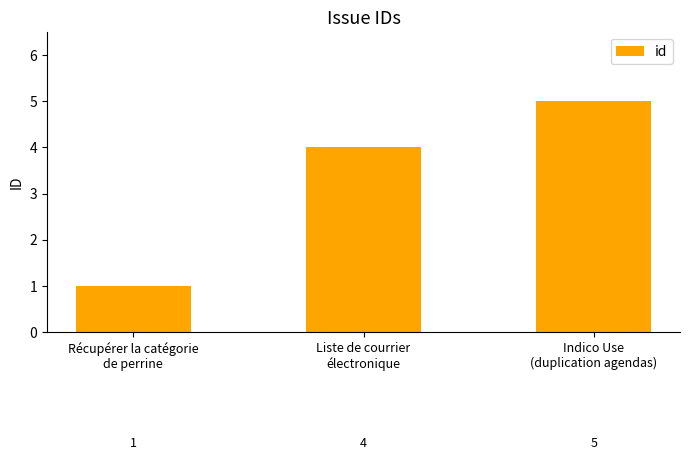

What position from the right is Liste de courrier
électronique?

2